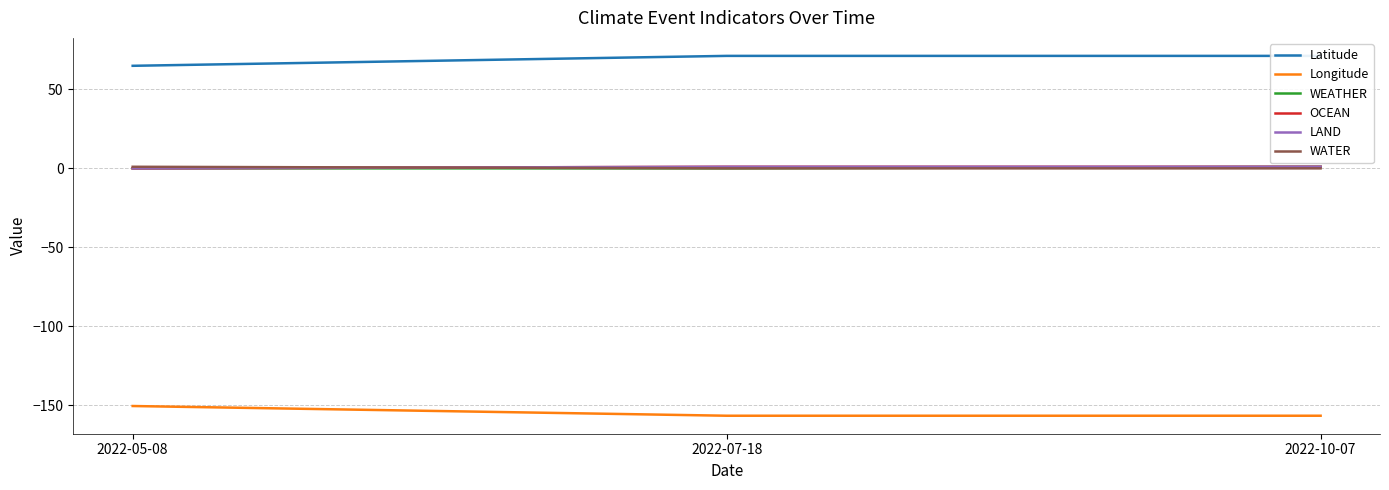

How many categories are shown in the chart?

3